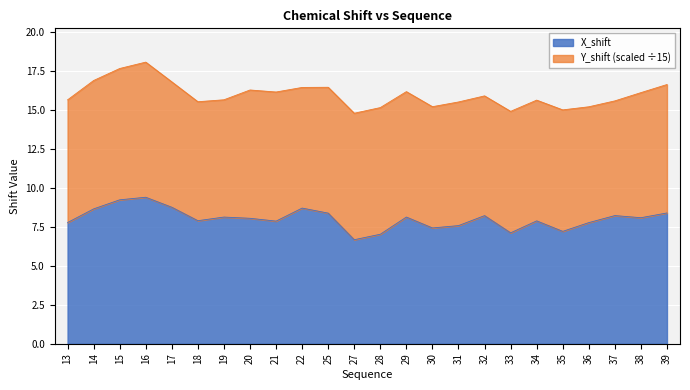

What is the minimum value shown in the chart?

6.7